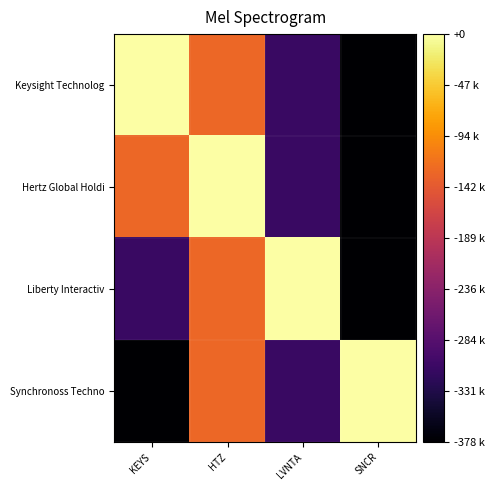

Reading right to left, transcribe all the data shown in this chart.

Keysight Technolog: SNCR=-378034	LVNTA=-309665	HTZ=-127900	KEYS=0
Hertz Global Holdi: SNCR=-378034	LVNTA=-309665	HTZ=0	KEYS=-127900
Liberty Interactiv: SNCR=-378034	LVNTA=0	HTZ=-127900	KEYS=-309665
Synchronoss Techno: SNCR=0	LVNTA=-309665	HTZ=-127900	KEYS=-378034